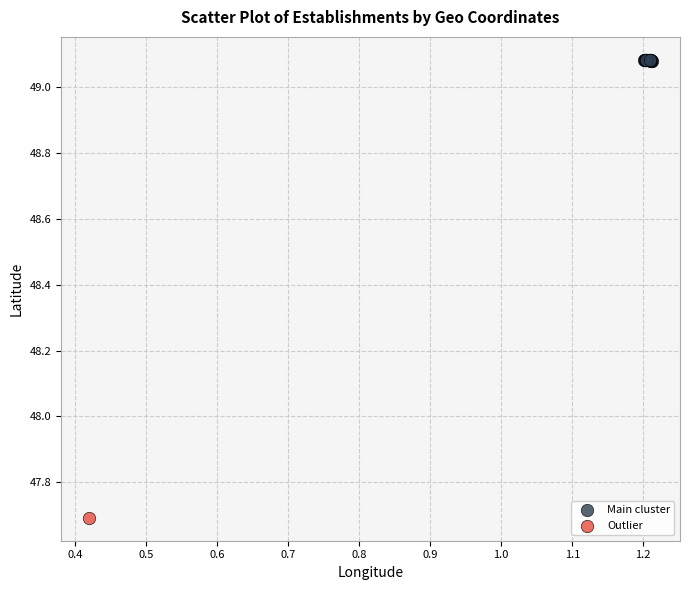

What are all the series names shown in the legend?

Main cluster, Outlier